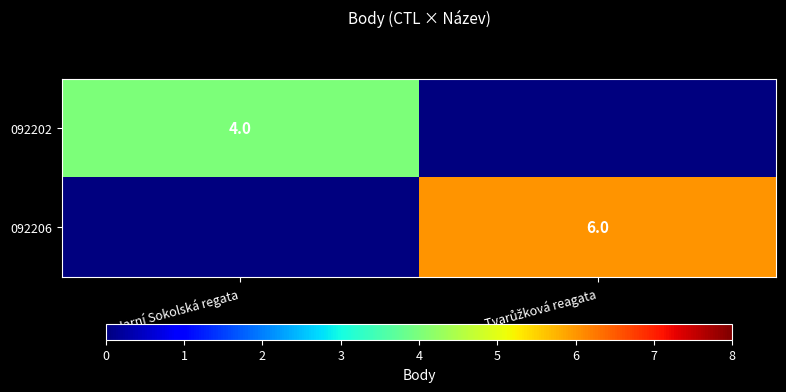

The value of 092202 at Jarní Sokolská regata is 1. True or false?

False